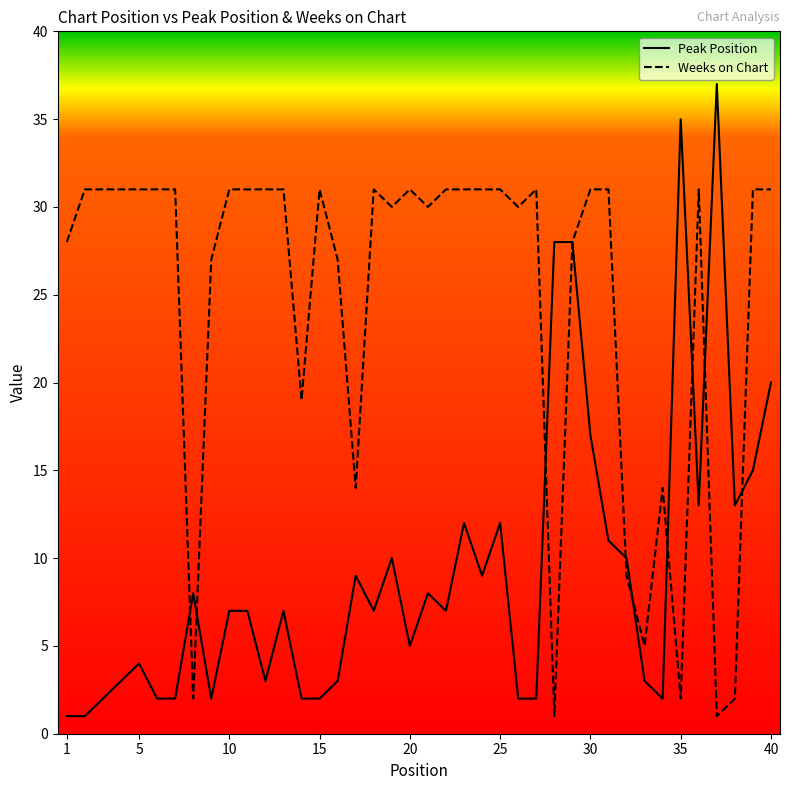

Which series has the largest total across all categories?

Weeks on Chart